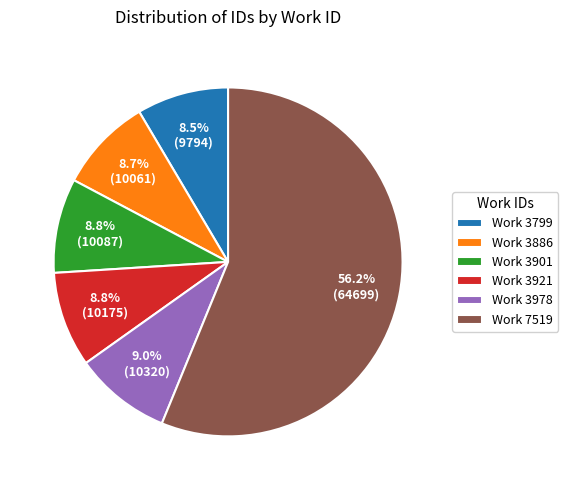

Which slice is the largest?

Work 7519